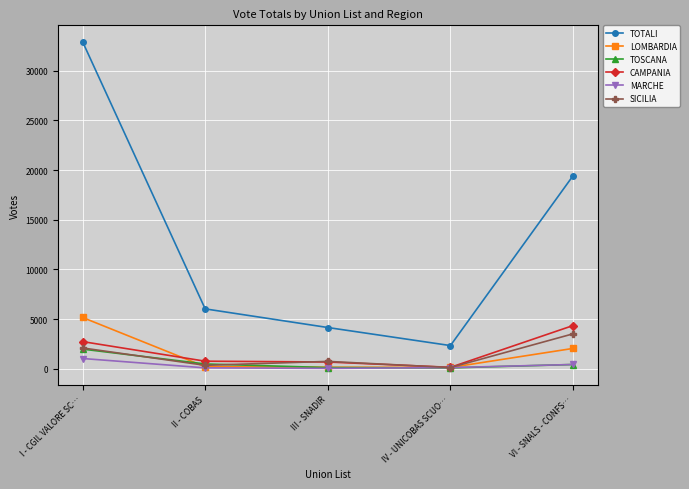

In LOMBARDIA, how many points are lower than both neighbors (excluding endpoints)?

1